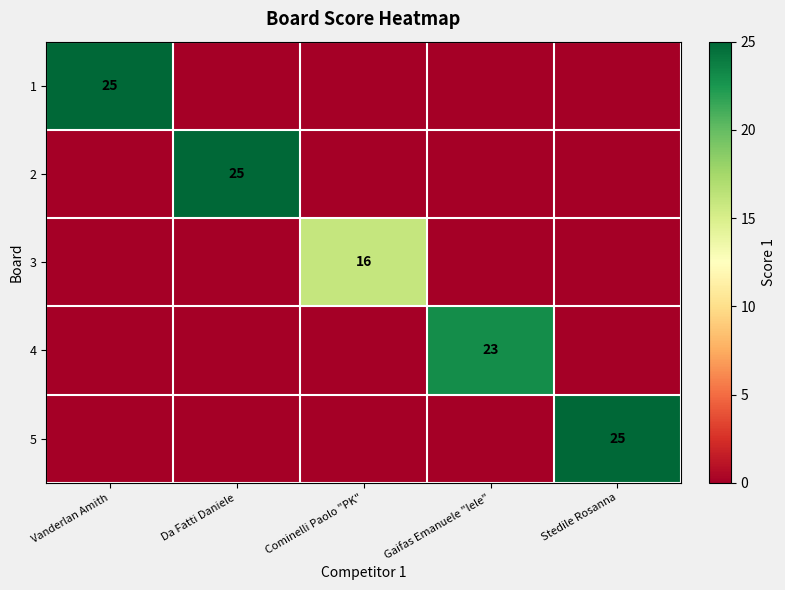

At which label does 1 reach its minimum?

Da Fatti Daniele